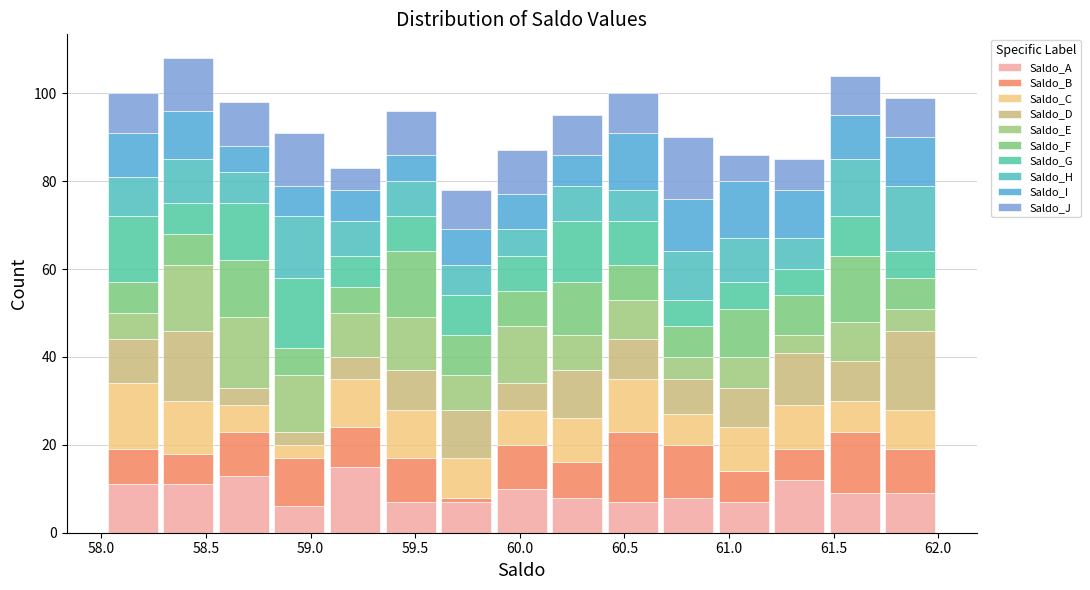

What is the total height of the stacked bar covering 61.75 to 62.00 on the x-axis? Neither the bar edges nor the heights are printed on the chart, so give them approximately, as read against the axes.

100